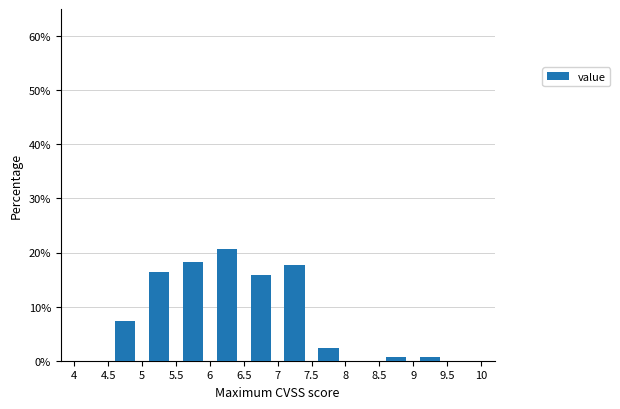

Reading left to right, list every bar in this chart as the range it spans on the x-axis followed by its height. The values are not printed on the chart, so give them approximately, as read against the axis.

4 to 4.5: 0
4.5 to 5: 7
5 to 5.5: 16
5.5 to 6: 18
6 to 6.5: 21
6.5 to 7: 16
7 to 7.5: 18
7.5 to 8: 2
8 to 8.5: 0
8.5 to 9: under 1
9 to 9.5: under 1
9.5 to 10: 0